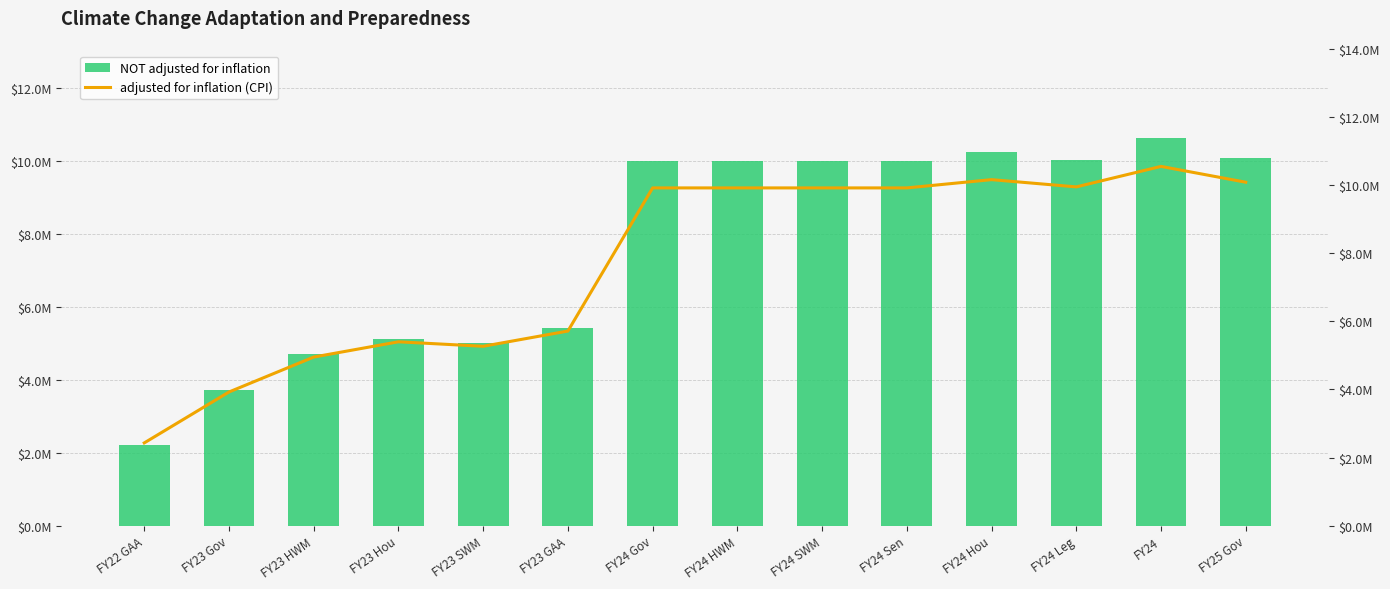

Between FY23 Gov and FY24, which series saw the biggest shift?

NOT adjusted for inflation